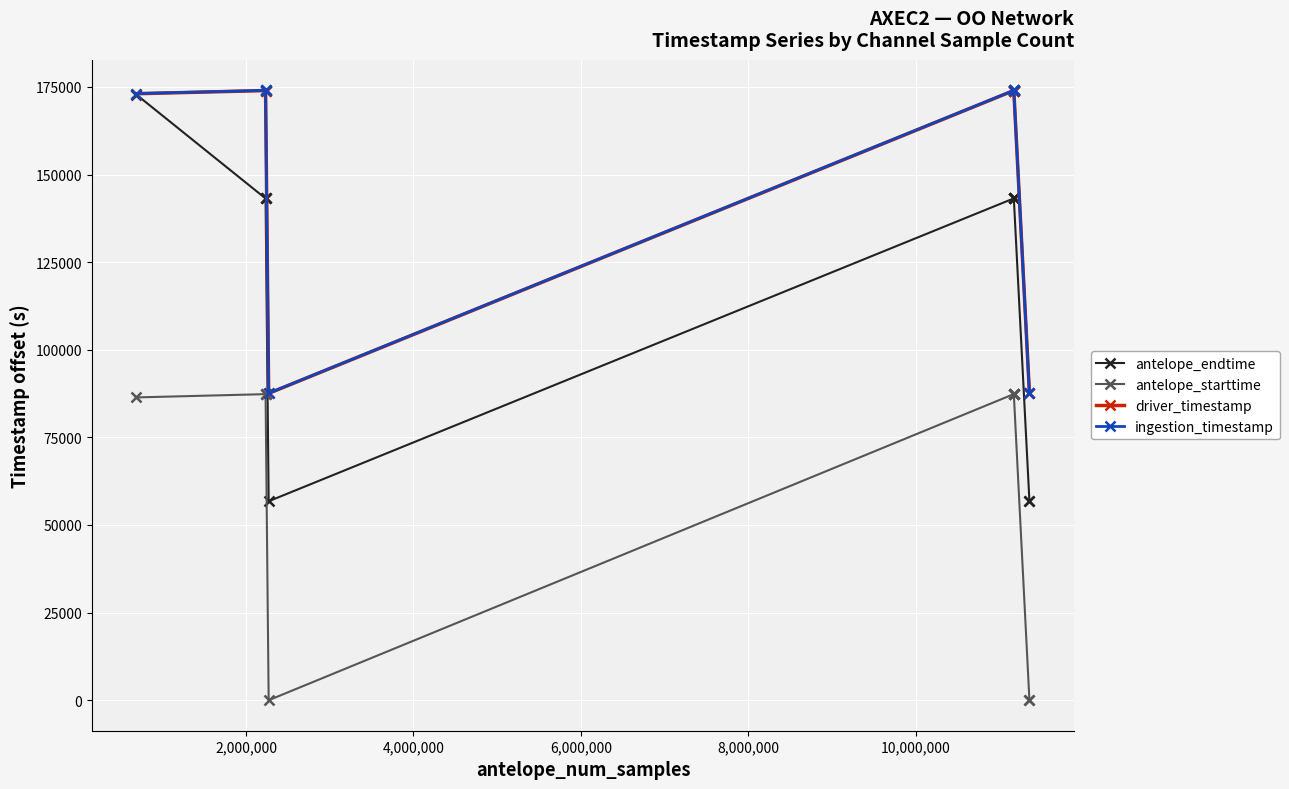

What is the lowest value of the driver_timestamp series?

87554.6